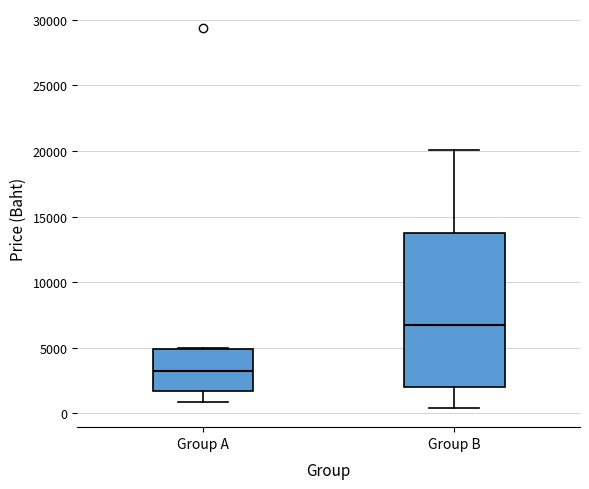

Which box's median line is the highest?

Group B